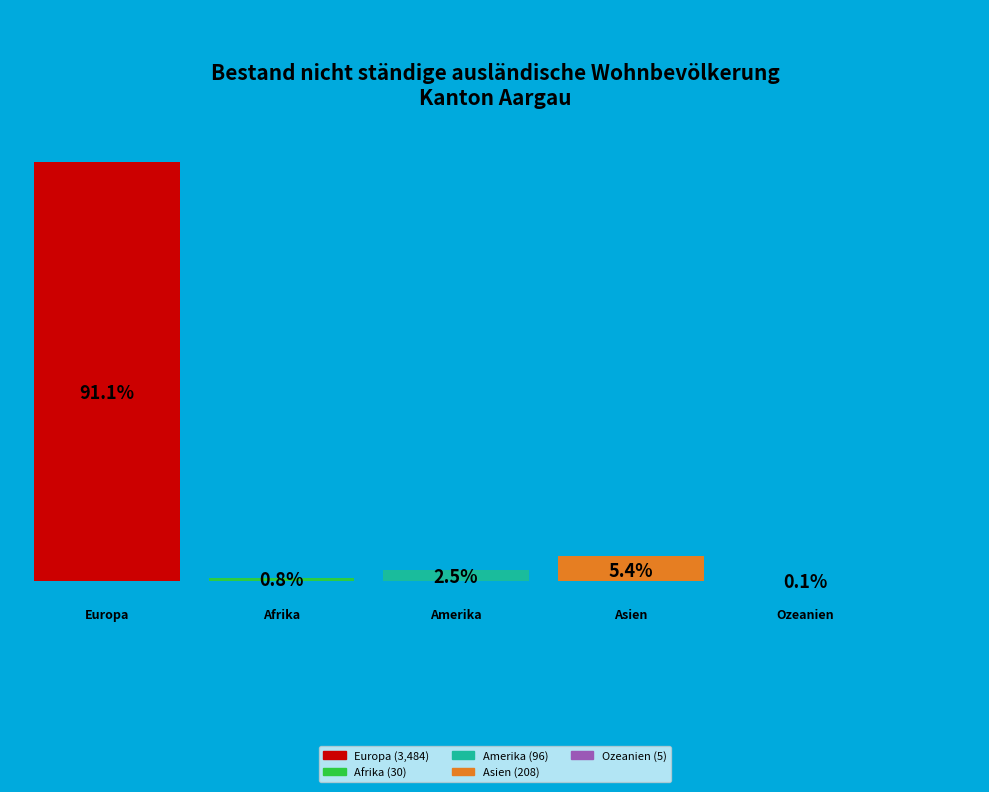

Is it true that Europa is 85% of the pie?

False